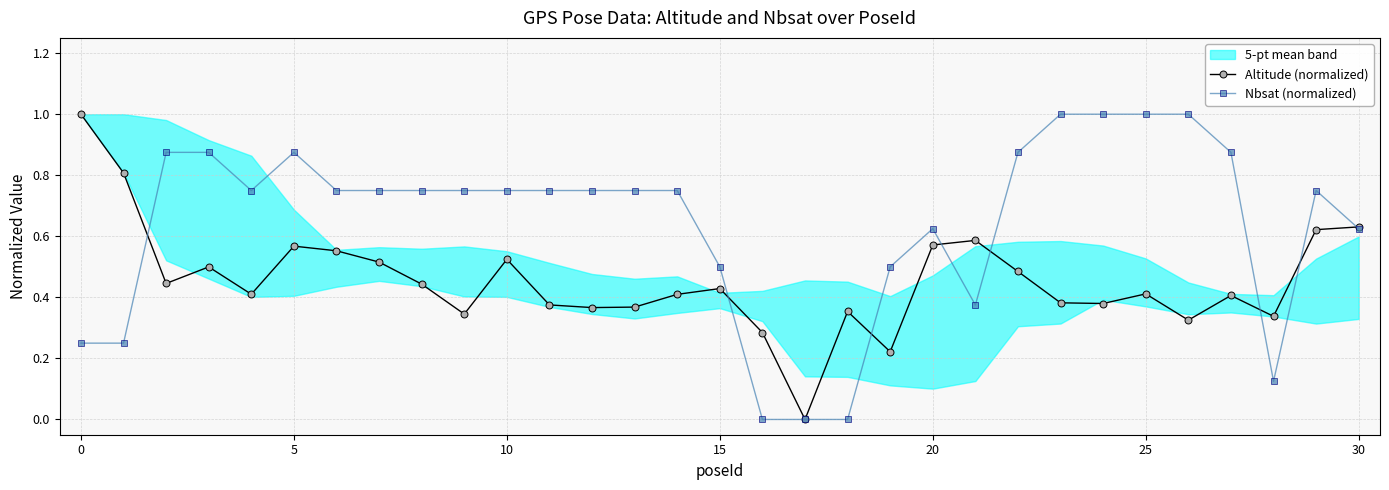

What is the highest value of the Altitude (normalized) series?

1.0